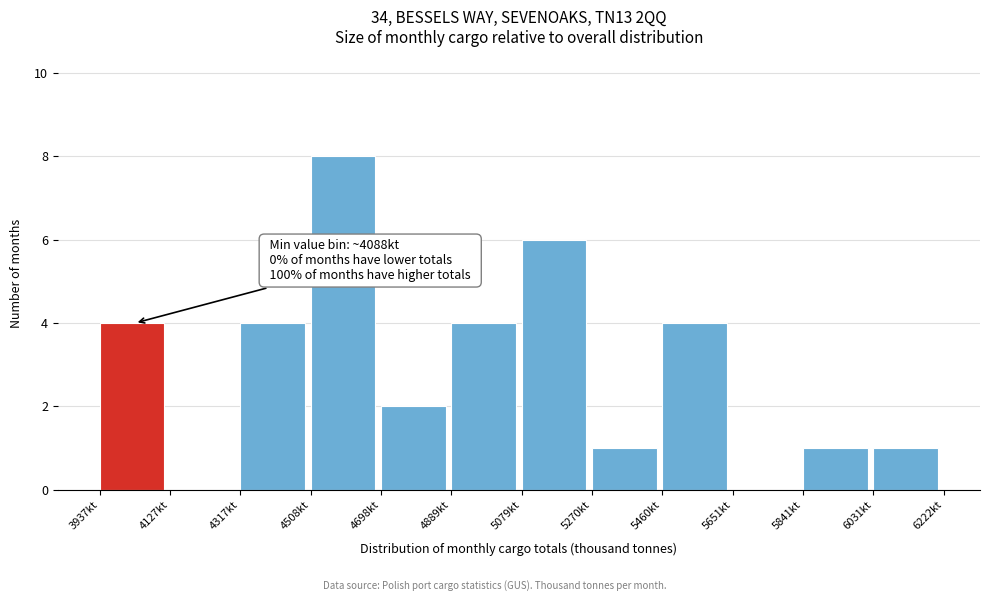

Which range on the x-axis has the tallest bar?

4500 to 4700